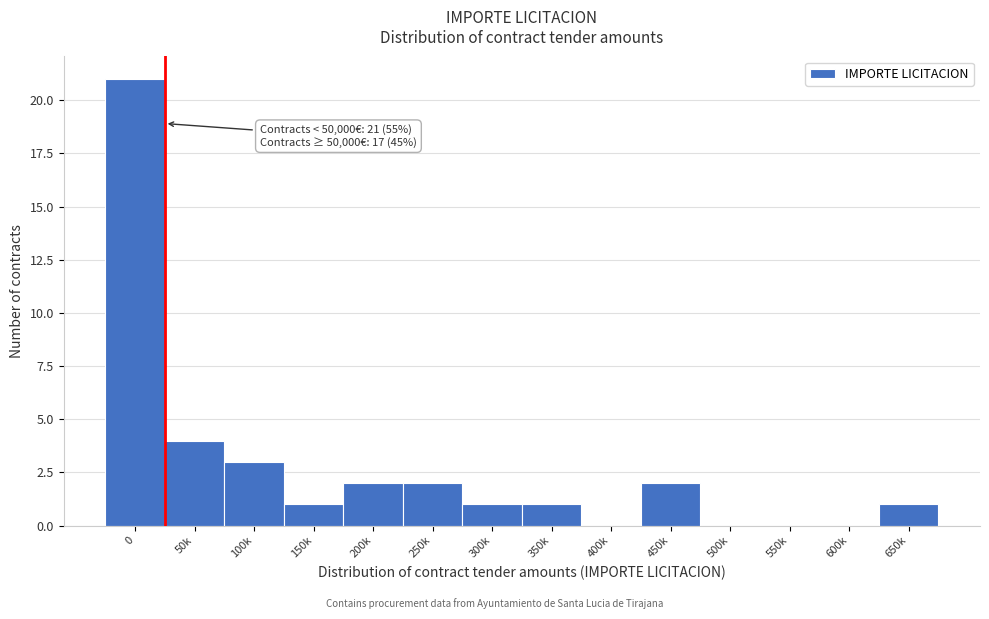

Reading left to right, transcribe all the data shown in this chart.

0=21	50k=4	100k=3	150k=1	200k=2	250k=2	300k=1	350k=1	400k=0	450k=2	500k=0	550k=0	600k=0	650k=1